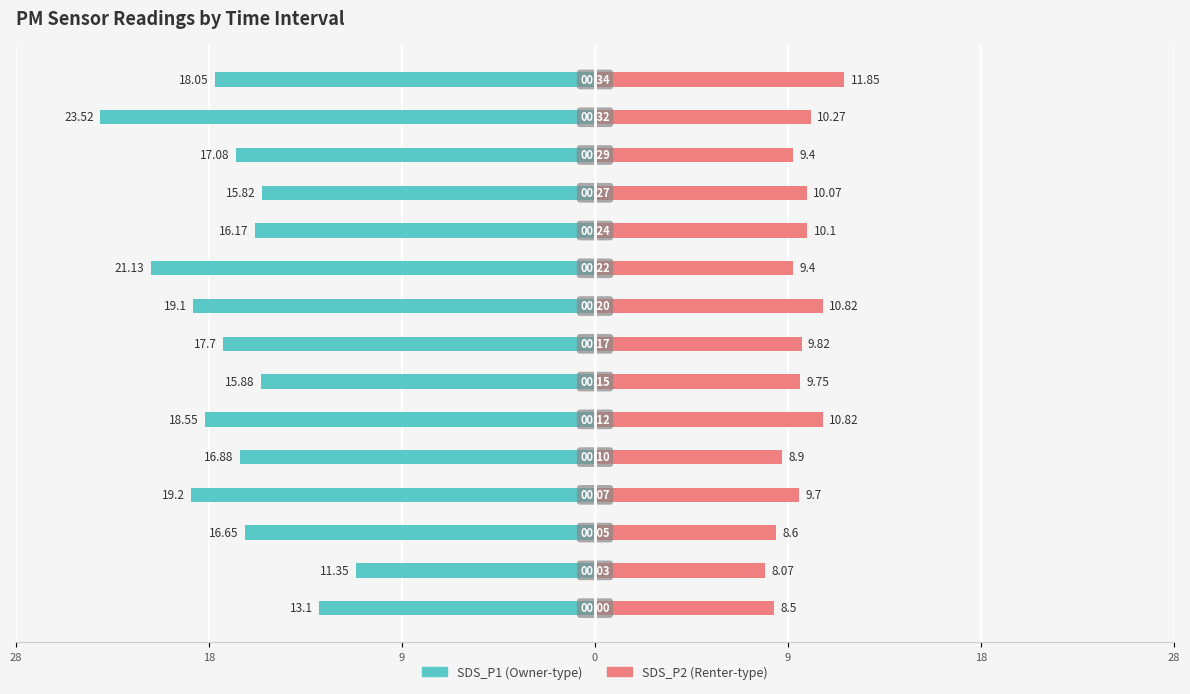

What is the difference between the second highest and second lowest values in the SDS_P1 series?

8.0